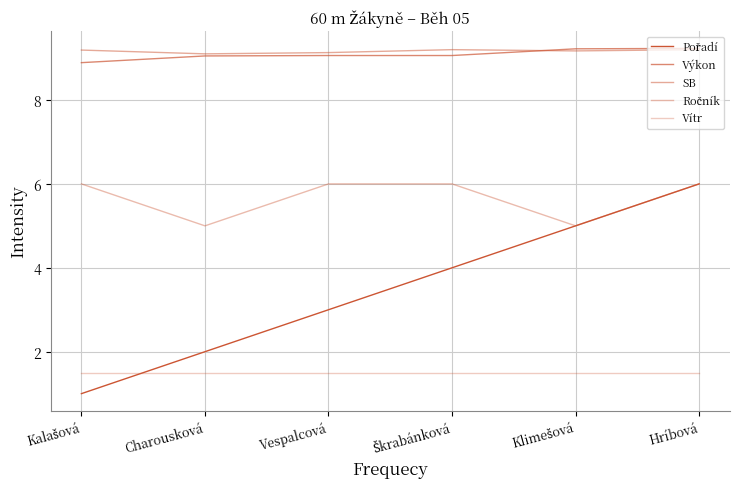

True or false: Vítr has a value of 1.5 at Škrabánková.

True